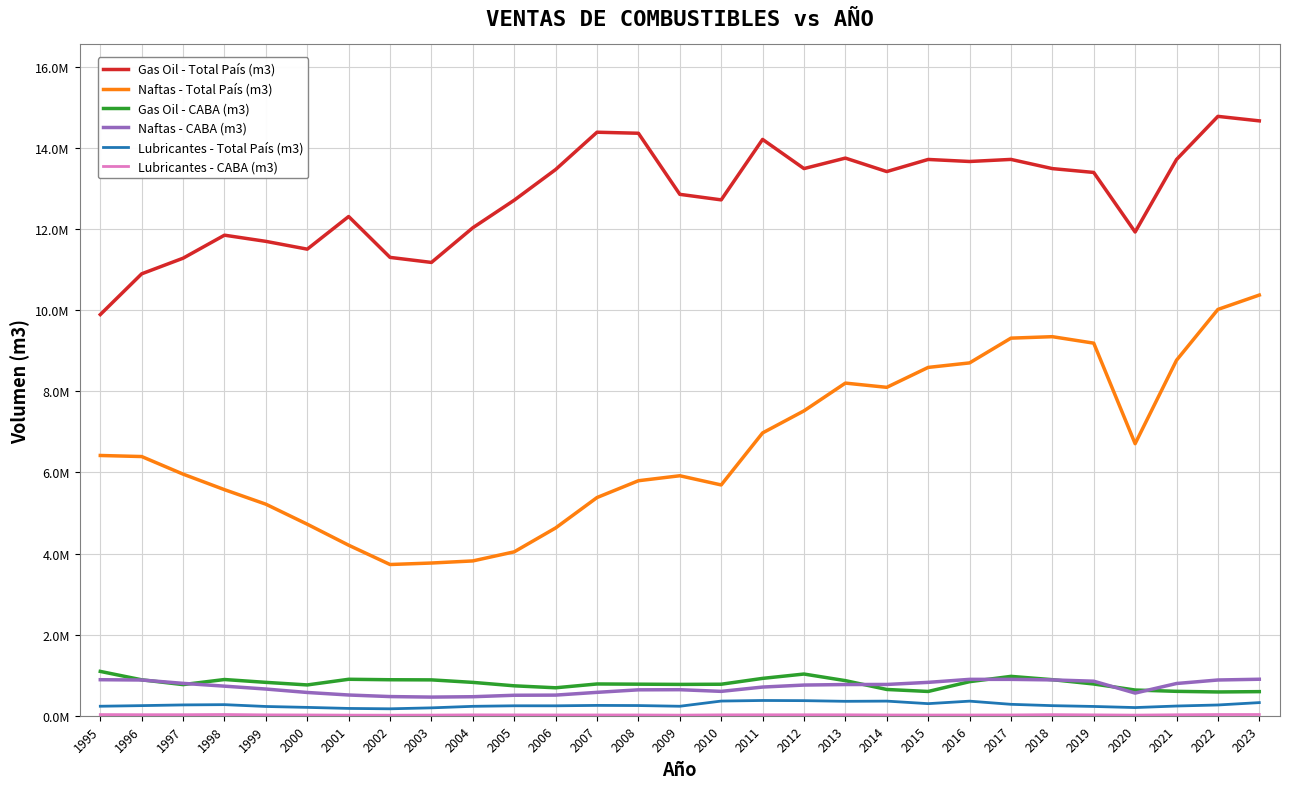

Is this an area chart (filled region under the line)?

No